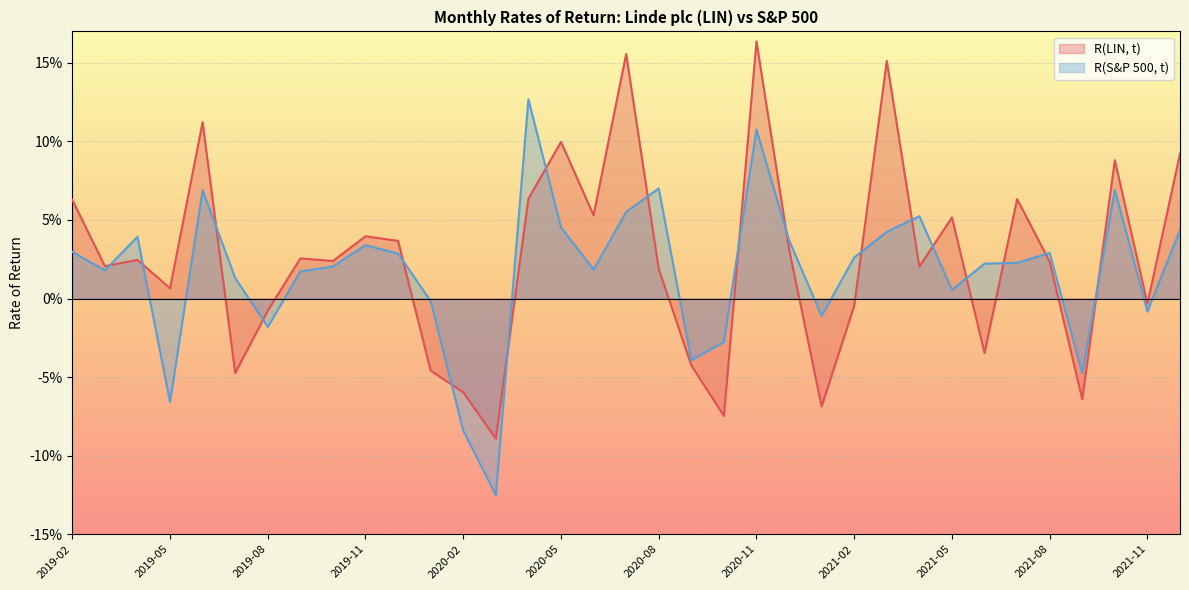

Where is the first local minimum for R(S&P 500, t)?

2019-03